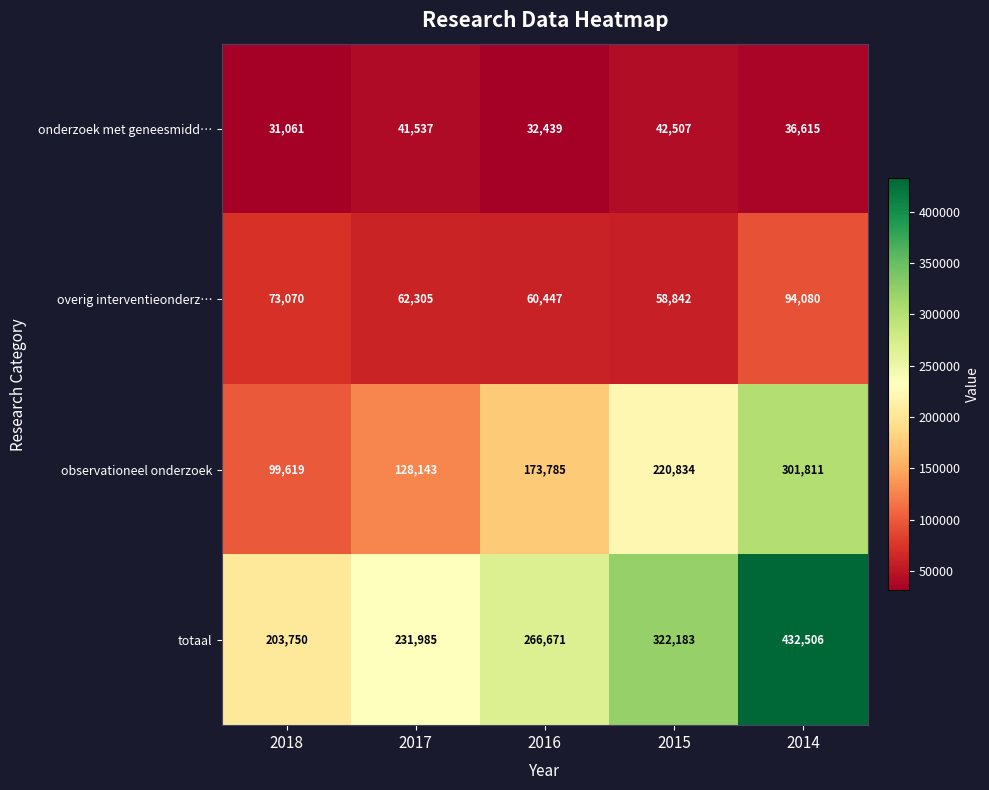

Reading left to right, list all the values displayed in this chart.

onderzoek met geneesmidd…: 2018=31061	2017=41537	2016=32439	2015=42507	2014=36615
overig interventieonderz…: 2018=73070	2017=62305	2016=60447	2015=58842	2014=94080
observationeel onderzoek: 2018=99619	2017=128143	2016=173785	2015=220834	2014=301811
totaal: 2018=203750	2017=231985	2016=266671	2015=322183	2014=432506